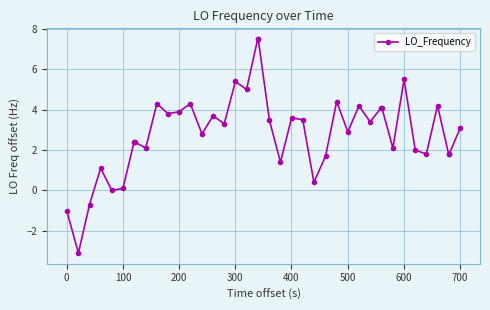

What is the smallest value displayed?

-3.1